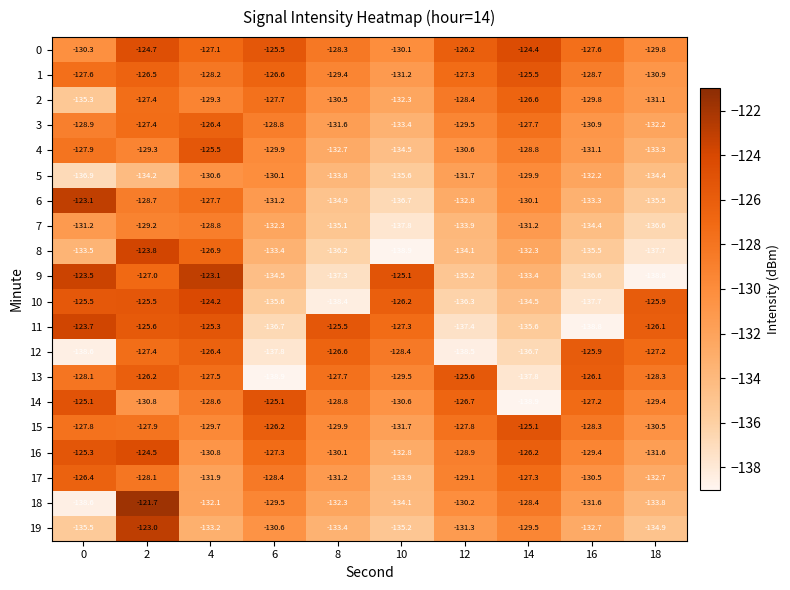

What is the difference between the 9 values at 2 and 16?

9.6